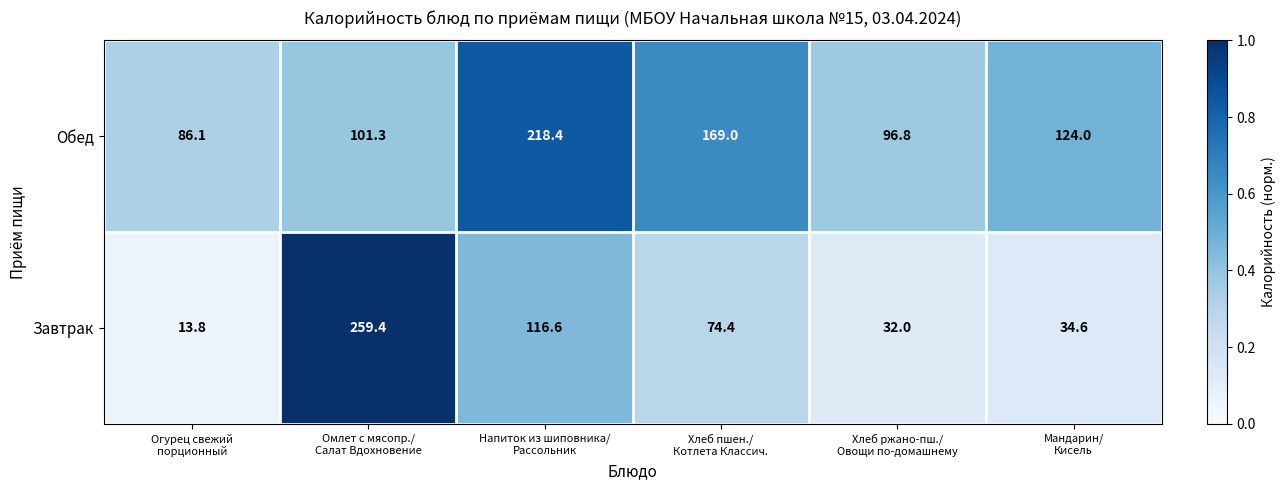

What is the maximum value shown in the chart?

259.4